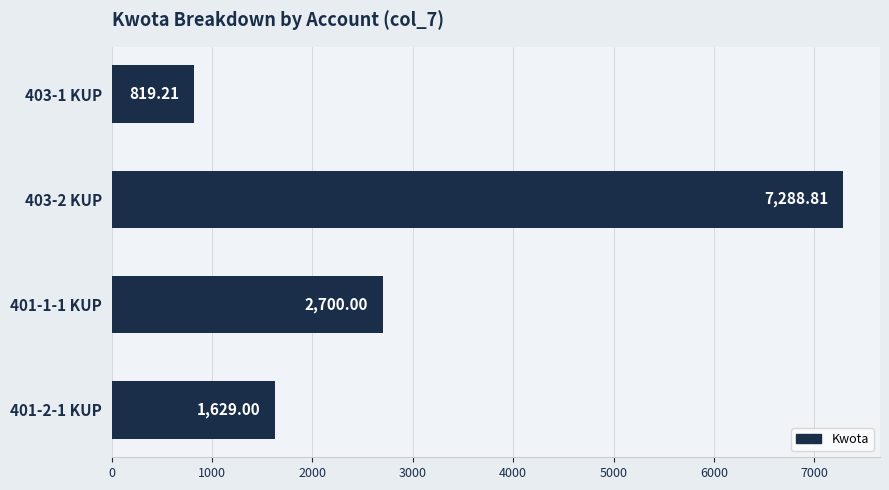

What is the ratio of the value at 403-2 KUP to the value at 403-1 KUP?

8.9